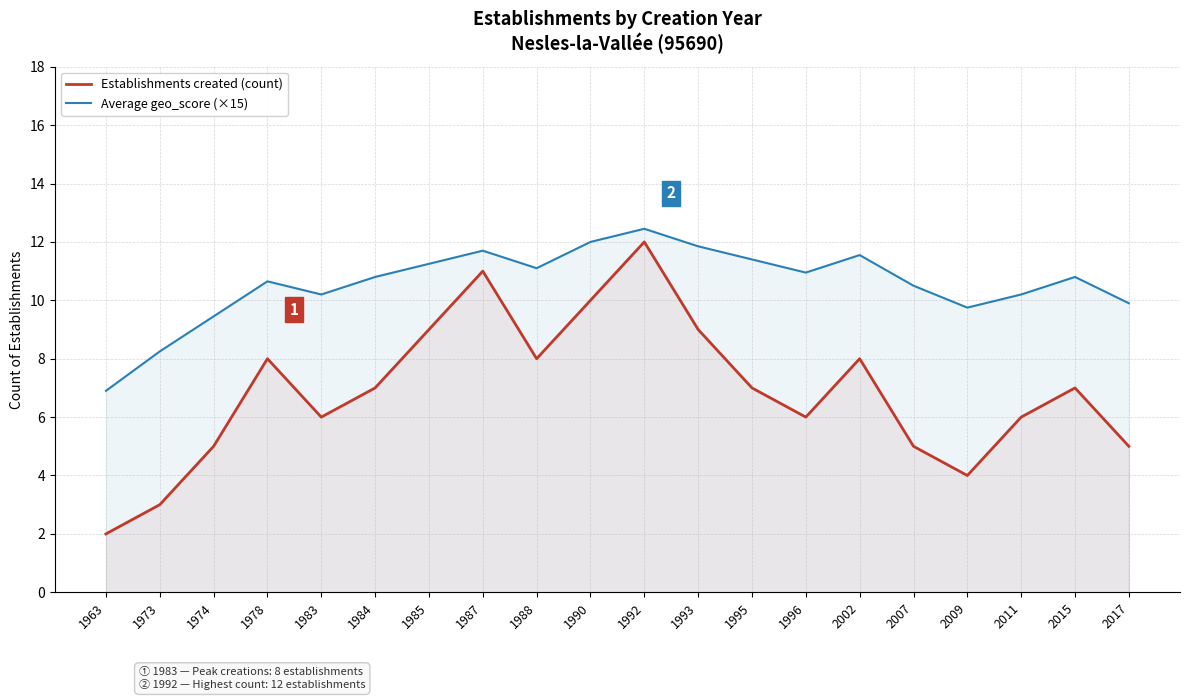

True or false: Average geo_score (×15) has more than 2 points higher than both neighbors.

True